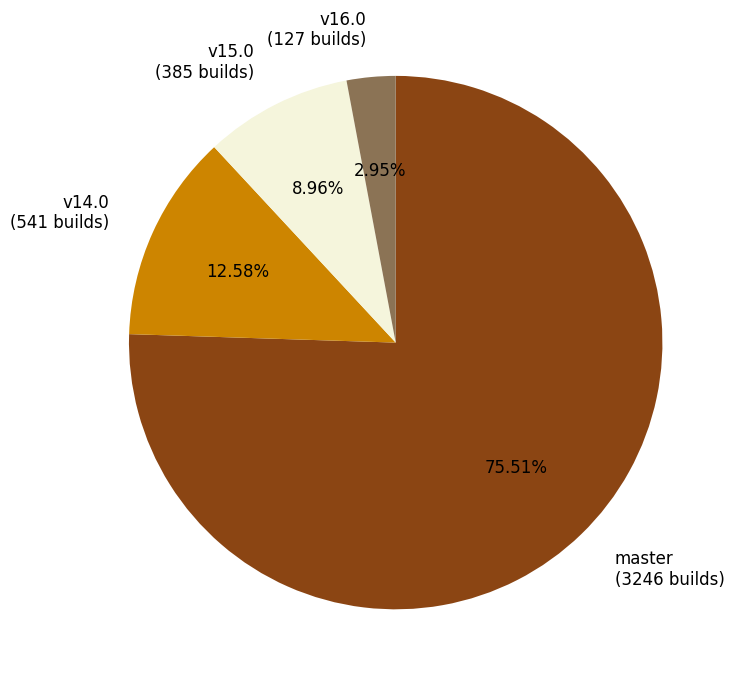

What is the ratio of the value at v16.0 to the value at v15.0?

0.3